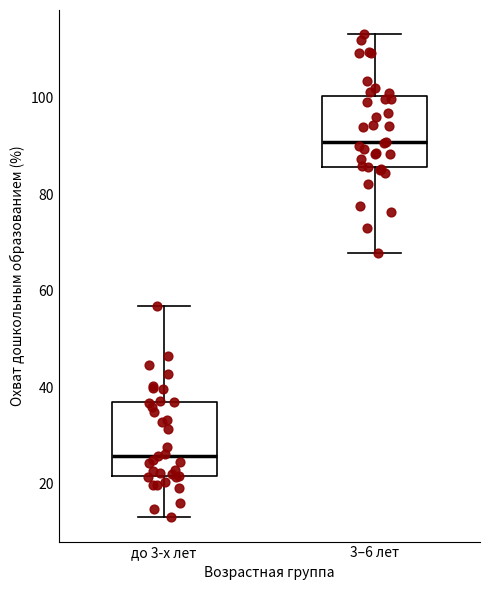

Reading left to right, read every box against the y-axis: the position of its median line, the range the box covers, and the ends of its whiskers. The values are not printed on the chart, so give them approximately, as read against the axis.

до 3-х лет: median 26, box 22 to 36, whiskers 14 to 56
3–6 лет: median 90, box 86 to 100, whiskers 68 to 114